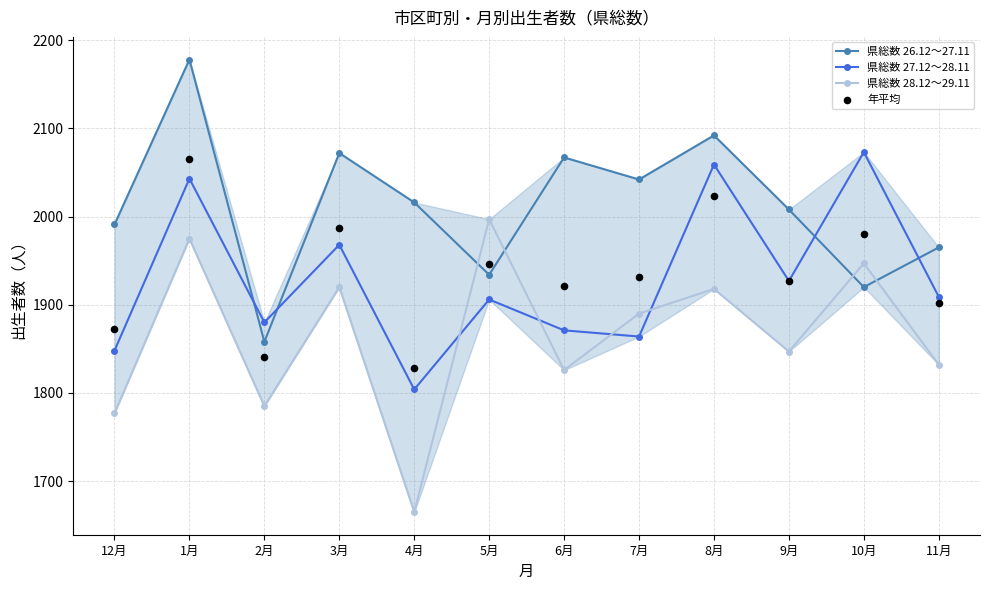

Which series reaches the minimum Y coordinate?

県総数 28.12～29.11